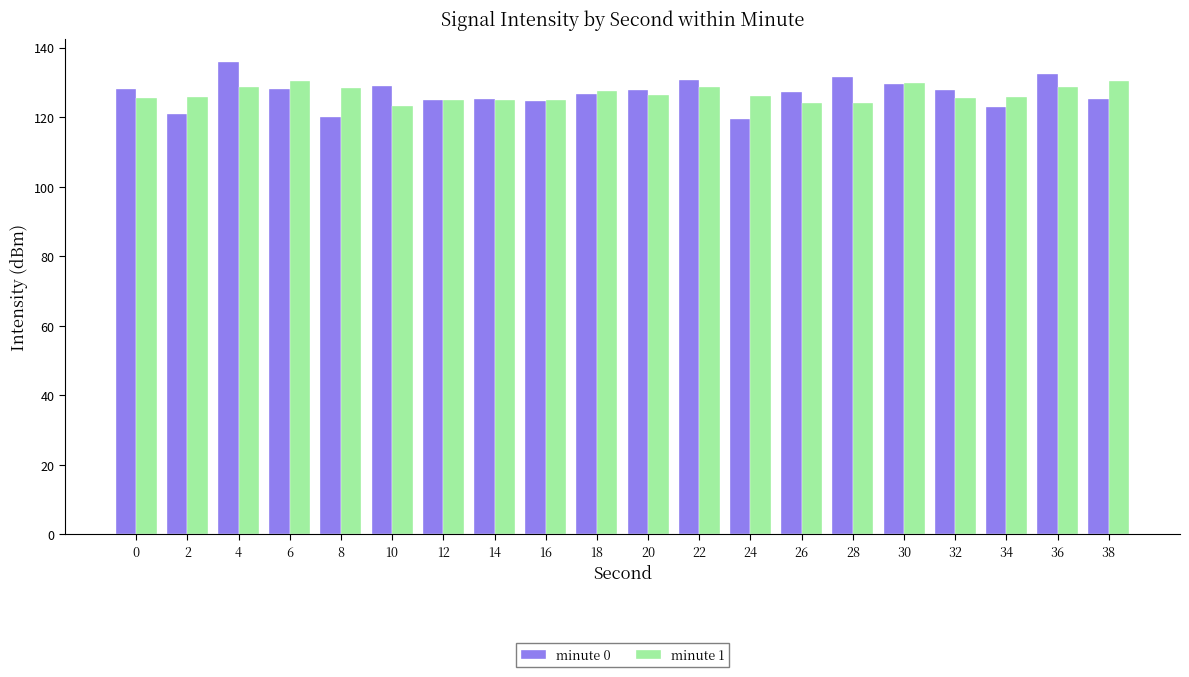

What is the greatest value displayed?

135.8